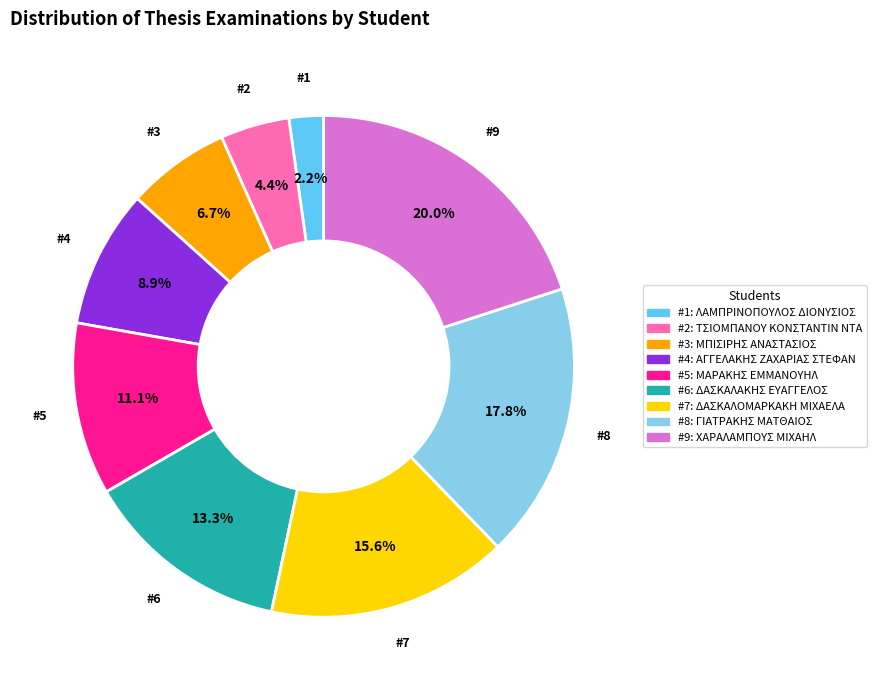

Does any single category account for the majority?

No